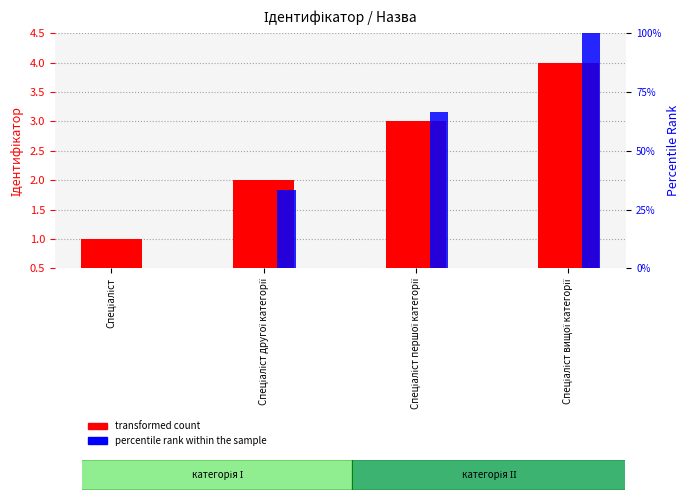

How many values in percentile rank within the sample are above zero?

3